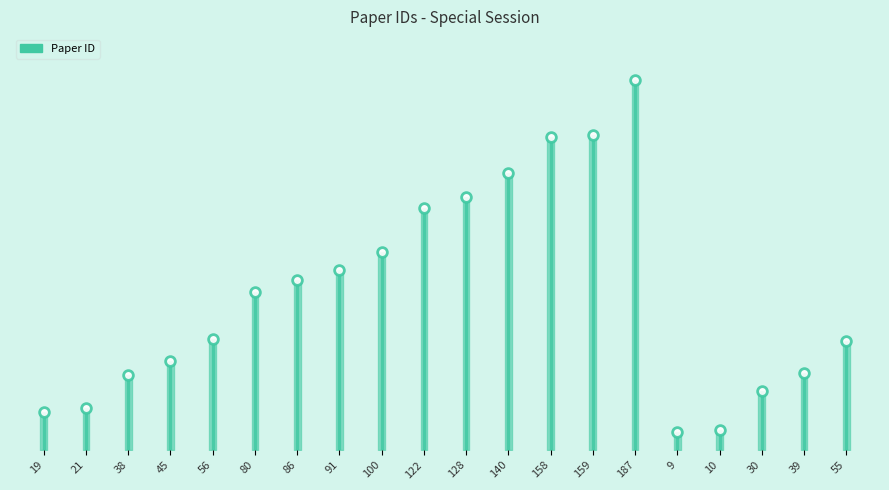

What is the change in value from 45 to 91?

+46